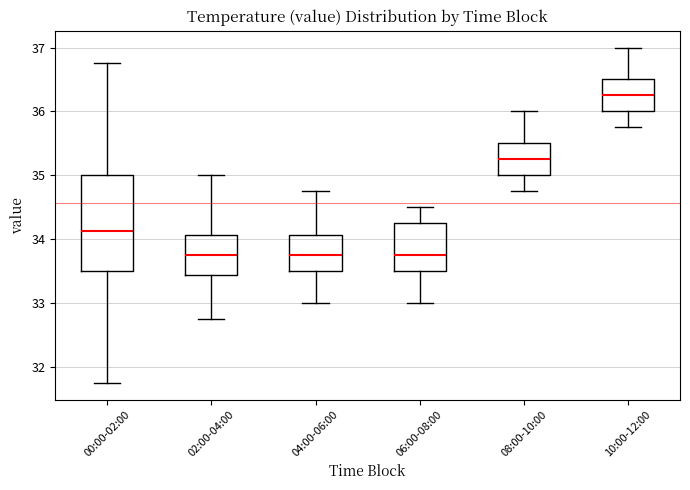

Reading left to right, transcribe this box plot: for each box, give where its median line is, the range the box spans, and where its two whiskers end, as read against the y-axis. The values are not printed on the chart, so give them approximately, as read against the axis.

00:00-02:00: median 34.1, box 33.5 to 35.0, whiskers 31.8 to 36.8
02:00-04:00: median 33.8, box 33.4 to 34.1, whiskers 32.8 to 35.0
04:00-06:00: median 33.8, box 33.5 to 34.1, whiskers 33.0 to 34.8
06:00-08:00: median 33.8, box 33.5 to 34.3, whiskers 33.0 to 34.5
08:00-10:00: median 35.3, box 35.0 to 35.5, whiskers 34.8 to 36.0
10:00-12:00: median 36.3, box 36.0 to 36.5, whiskers 35.8 to 37.0